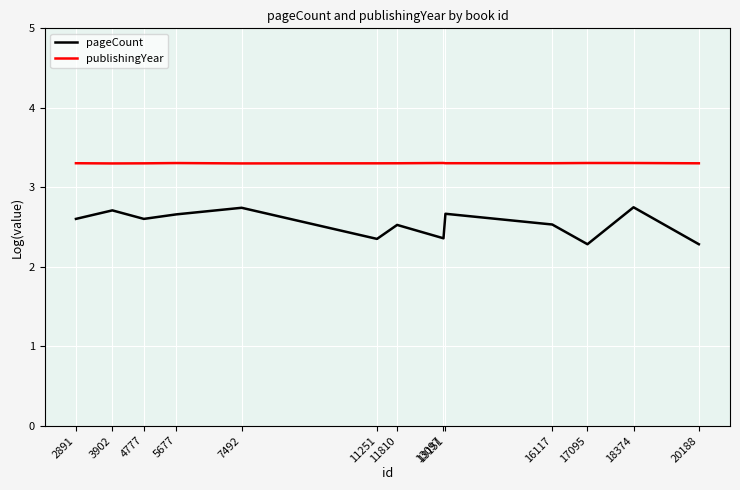

What is the average value of the pageCount series?

2.5